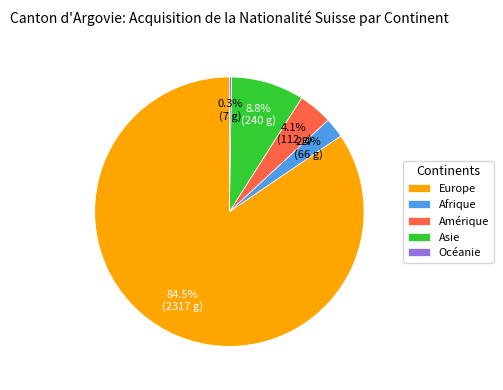

Is there any slice that represents more than half of the pie?

Yes